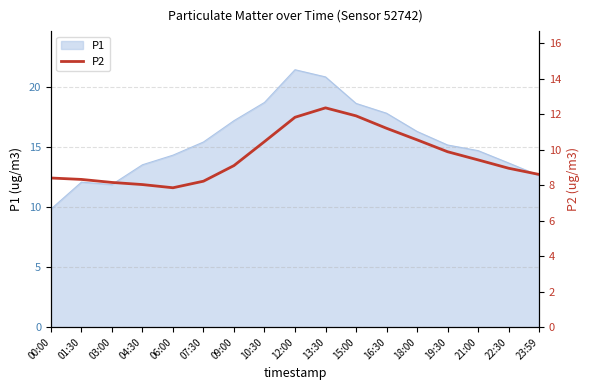

How many data points are less than 9?

8